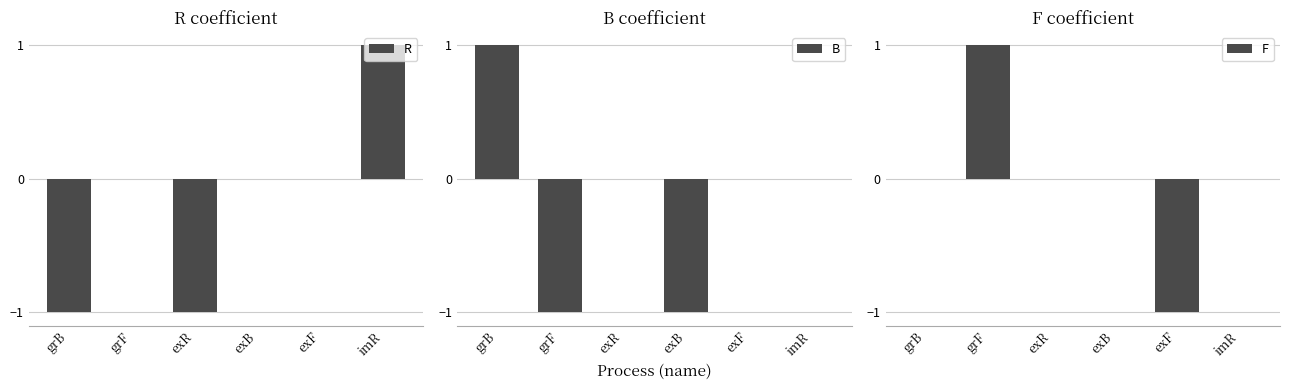

Which series has the largest total across all categories?

F